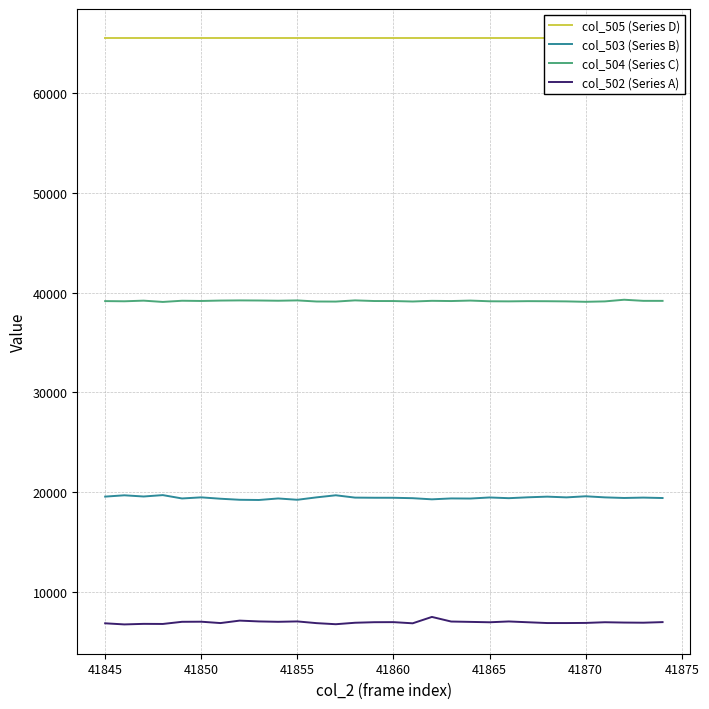

The col_504 (Series C) series shows 68731 at 41850. True or false?

False